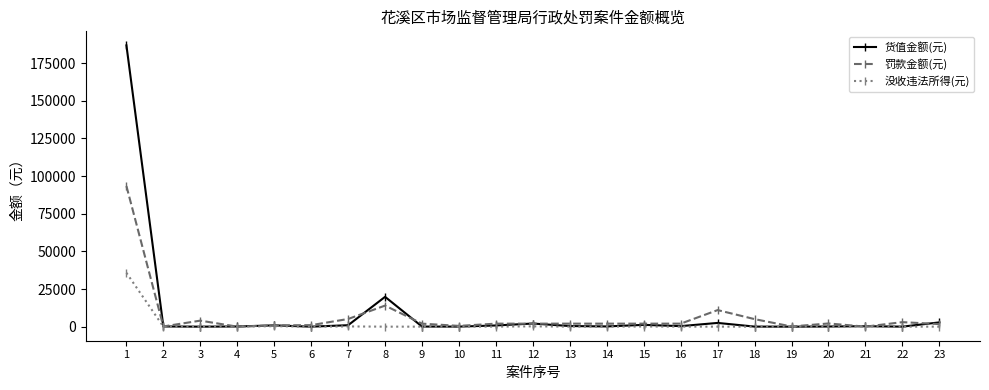

Which series has the widest spread of values?

货值金额(元)